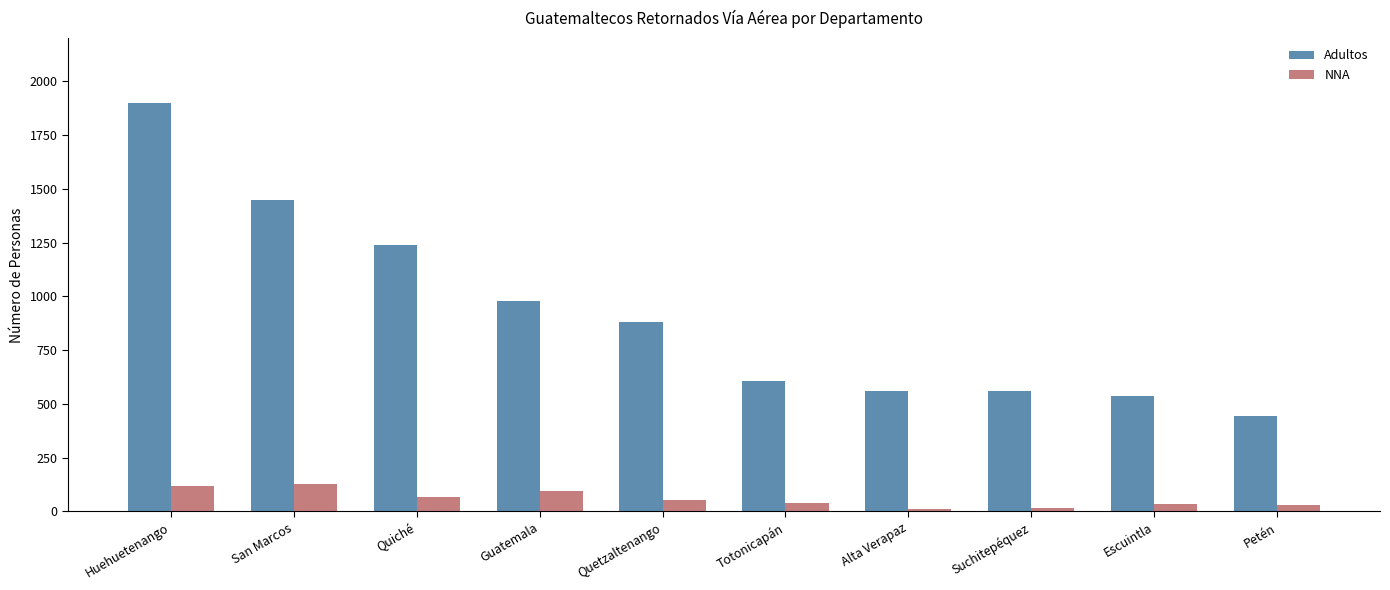

What is the sum of the NNA values at Huehuetenango and San Marcos?

247